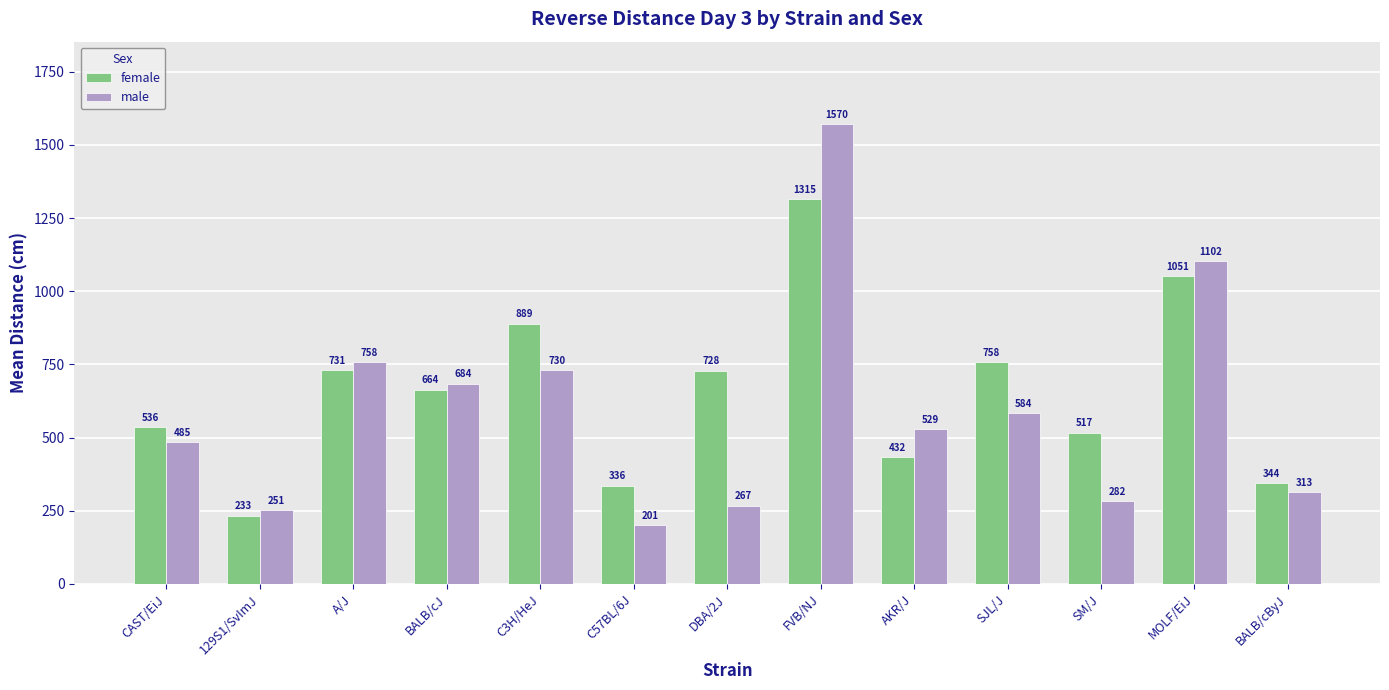

How many series are shown in this chart?

2